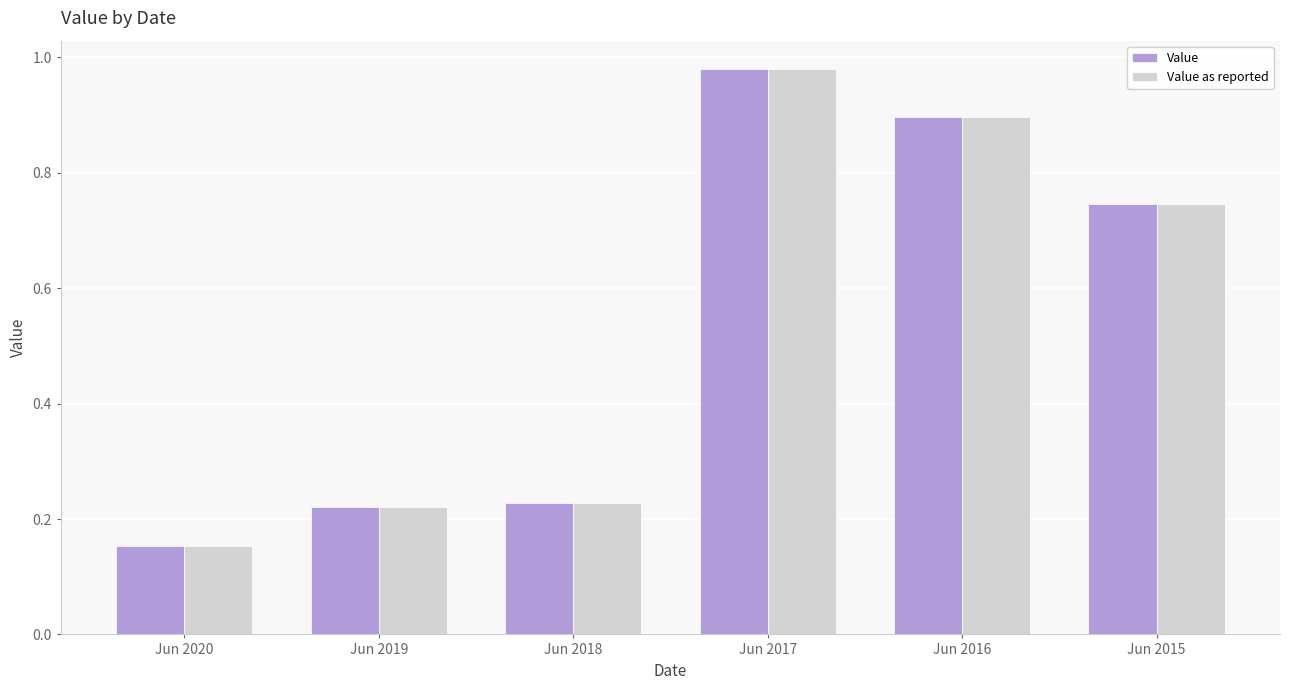

At which label is Value as reported closest to 0?

Jun 2020